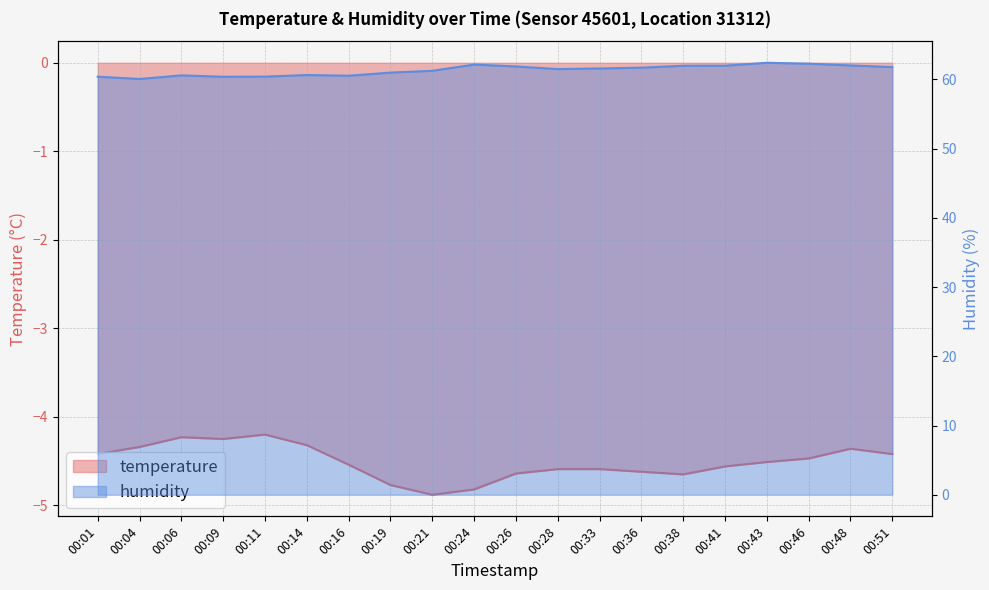

True or false: humidity and temperature cross at least once.

False